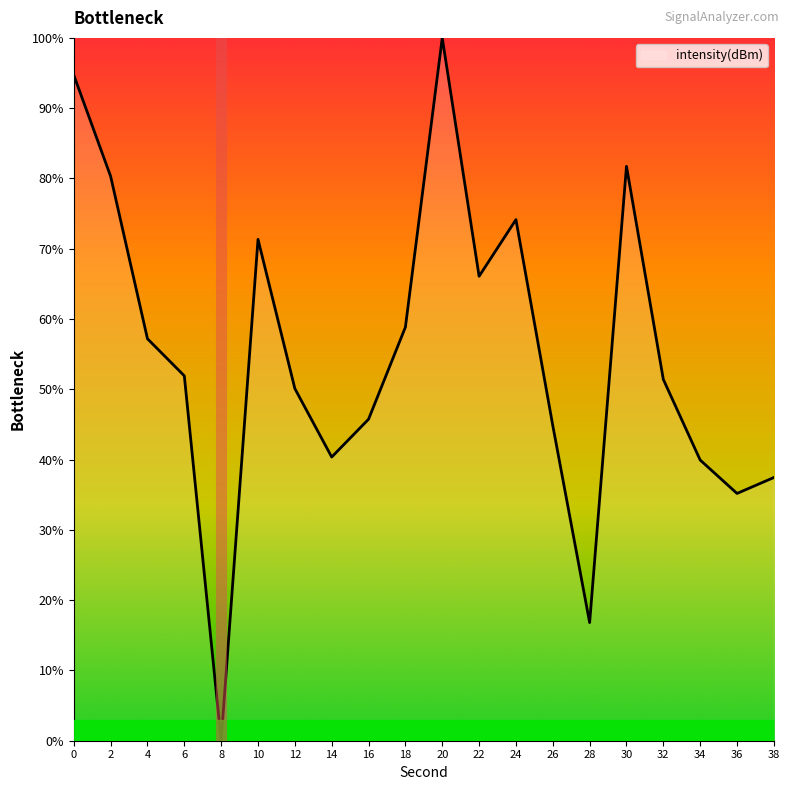

How many categories are shown in the chart?

20